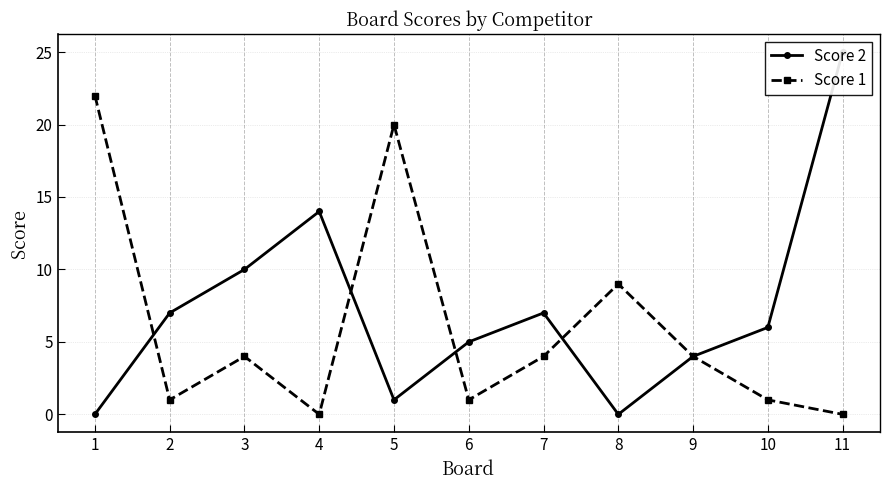

At which category is the sum across all series the highest?

11